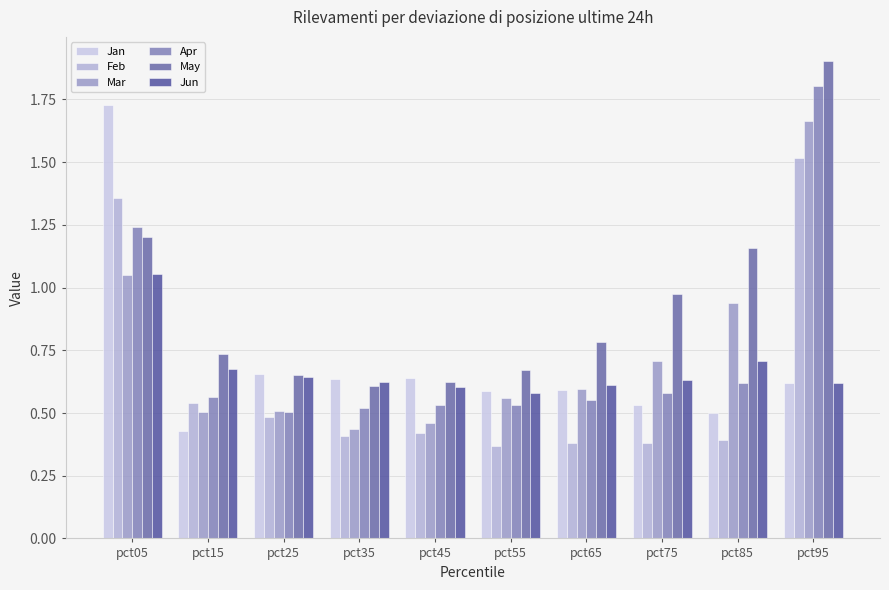

What are all the series names shown in the legend?

Jan, Feb, Mar, Apr, May, Jun